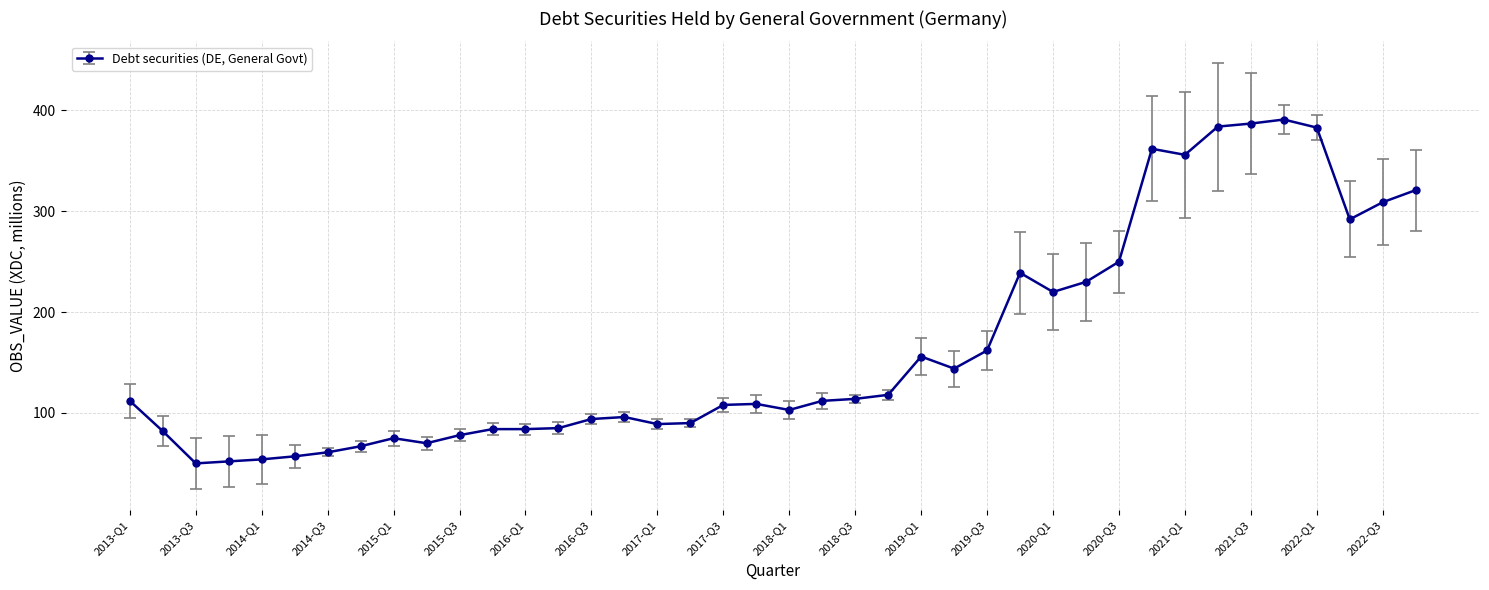

What is the value of the 11th point from the left?

78